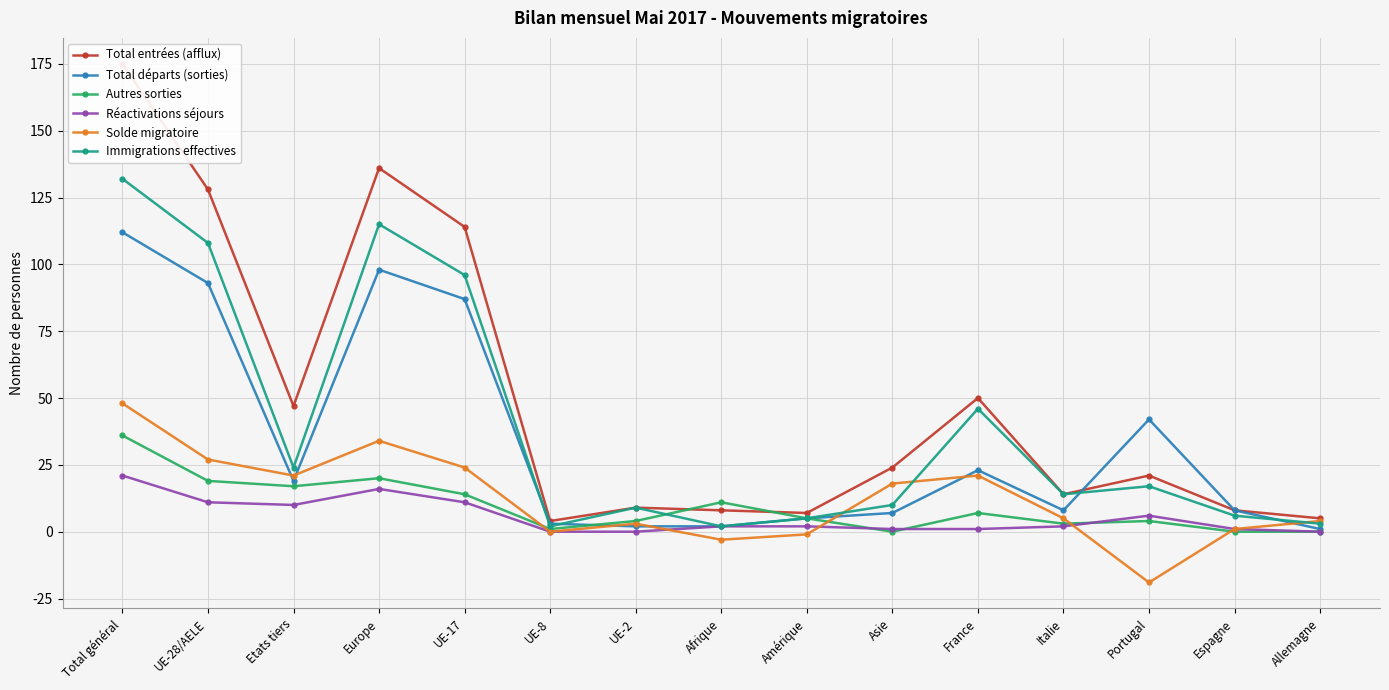

At which label does Immigrations effectives first exceed 14?

Total général